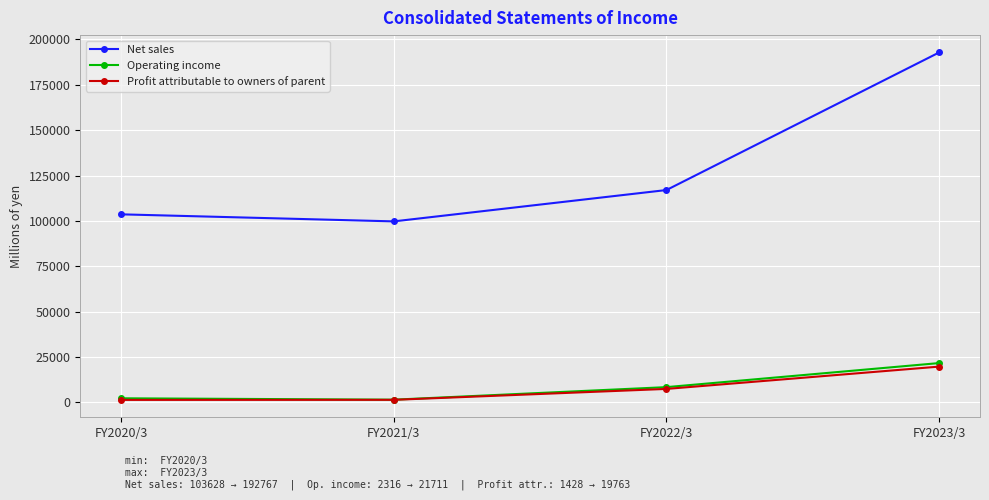

How many lines are shown in the chart?

3